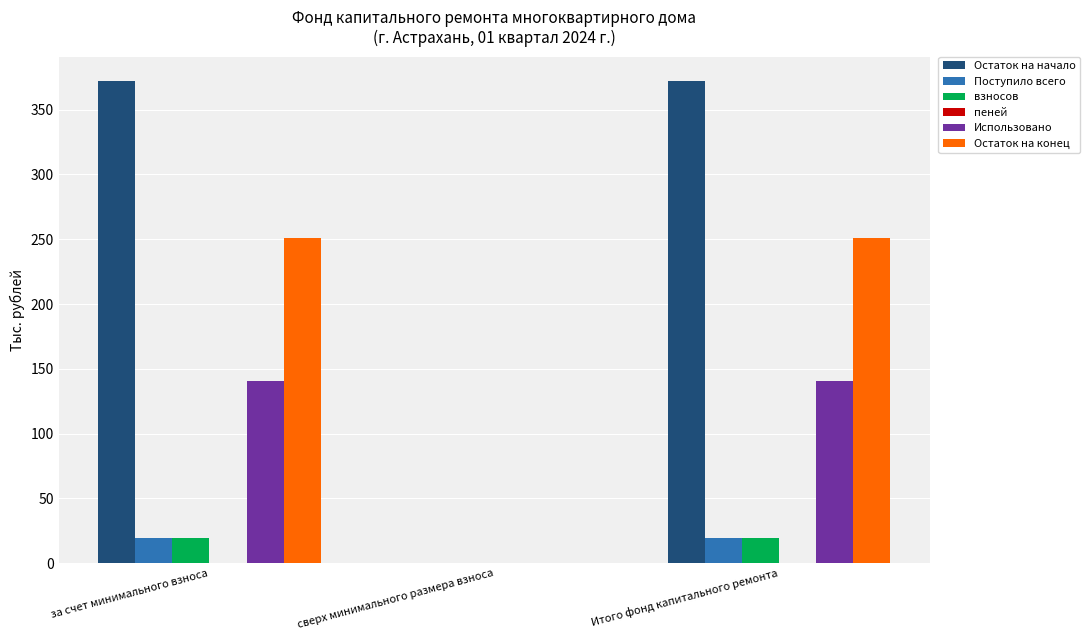

Are the bars grouped side by side (vs. stacked)?

Yes